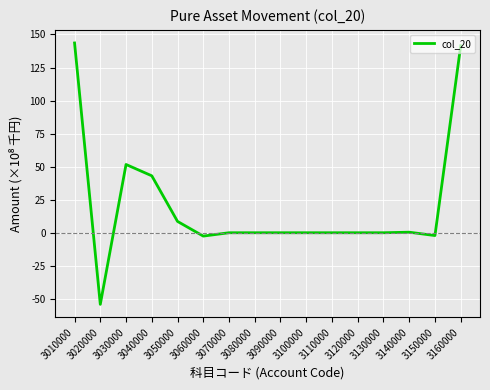

The value at 3100000 is 0.0. True or false?

True